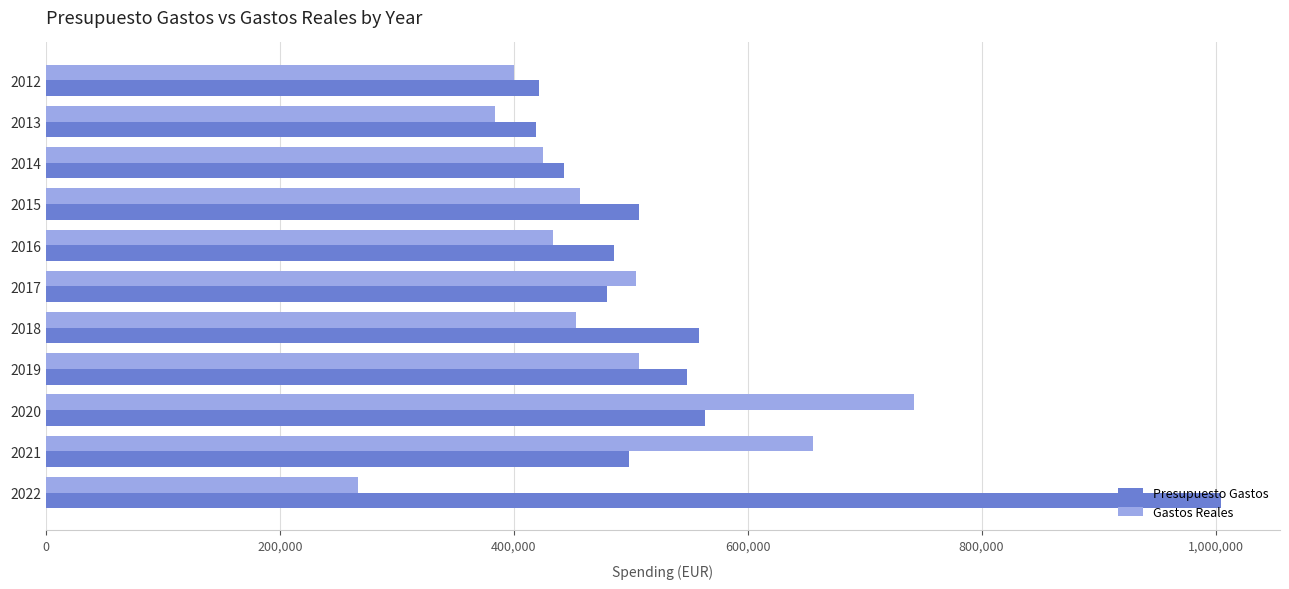

At which category is the sum across all series the highest?

2020